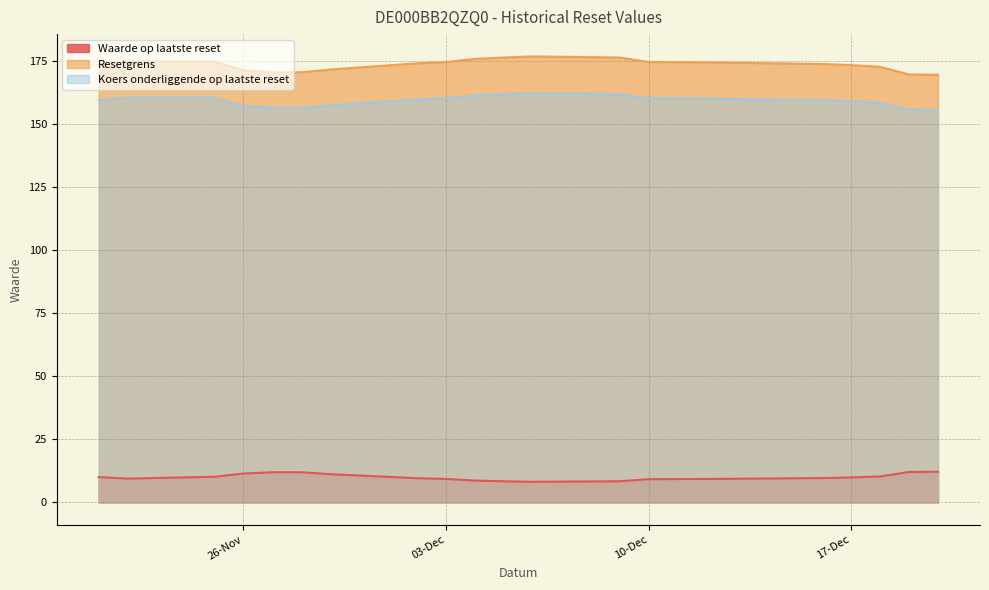

Read the Resetgrens value at 2024-11-22.

174.7